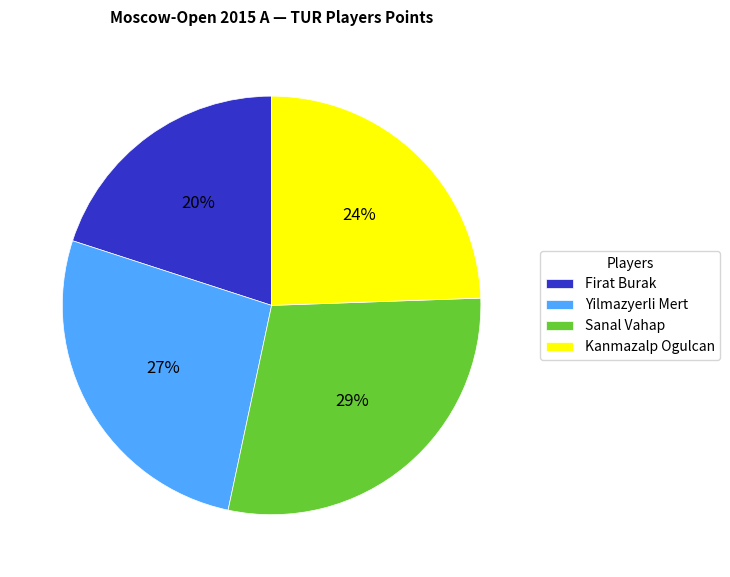

Combined, do Firat Burak and Yilmazyerli Mert account for over 50%?

No